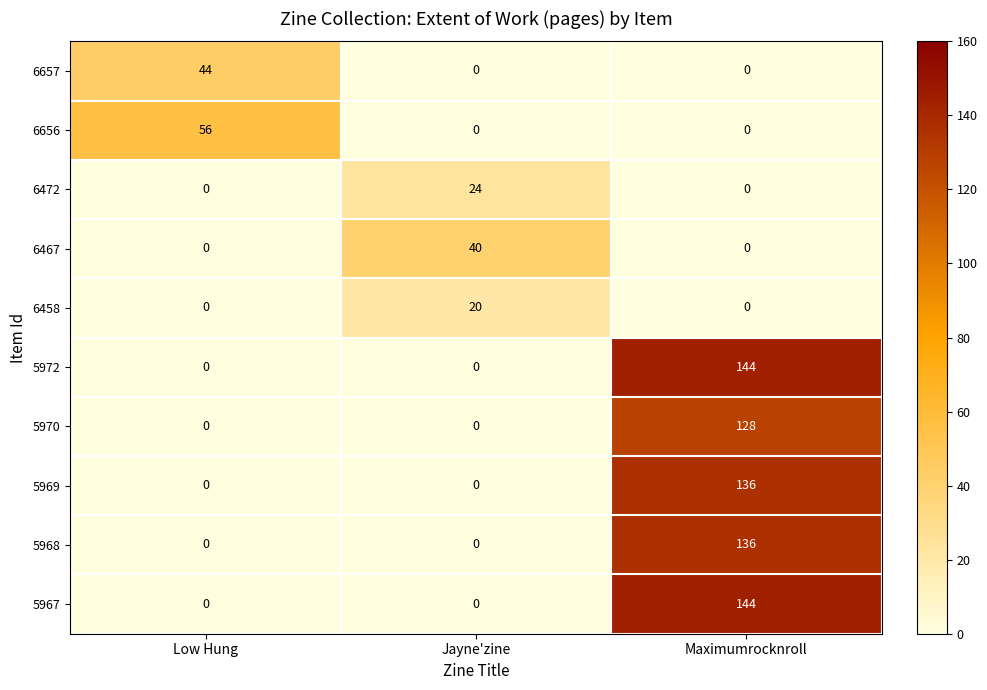

Reading left to right, what are all the values shown in this chart?

6657: Low Hung=44	Jayne'zine=0	Maximumrocknroll=0
6656: Low Hung=56	Jayne'zine=0	Maximumrocknroll=0
6472: Low Hung=0	Jayne'zine=24	Maximumrocknroll=0
6467: Low Hung=0	Jayne'zine=40	Maximumrocknroll=0
6458: Low Hung=0	Jayne'zine=20	Maximumrocknroll=0
5972: Low Hung=0	Jayne'zine=0	Maximumrocknroll=144
5970: Low Hung=0	Jayne'zine=0	Maximumrocknroll=128
5969: Low Hung=0	Jayne'zine=0	Maximumrocknroll=136
5968: Low Hung=0	Jayne'zine=0	Maximumrocknroll=136
5967: Low Hung=0	Jayne'zine=0	Maximumrocknroll=144